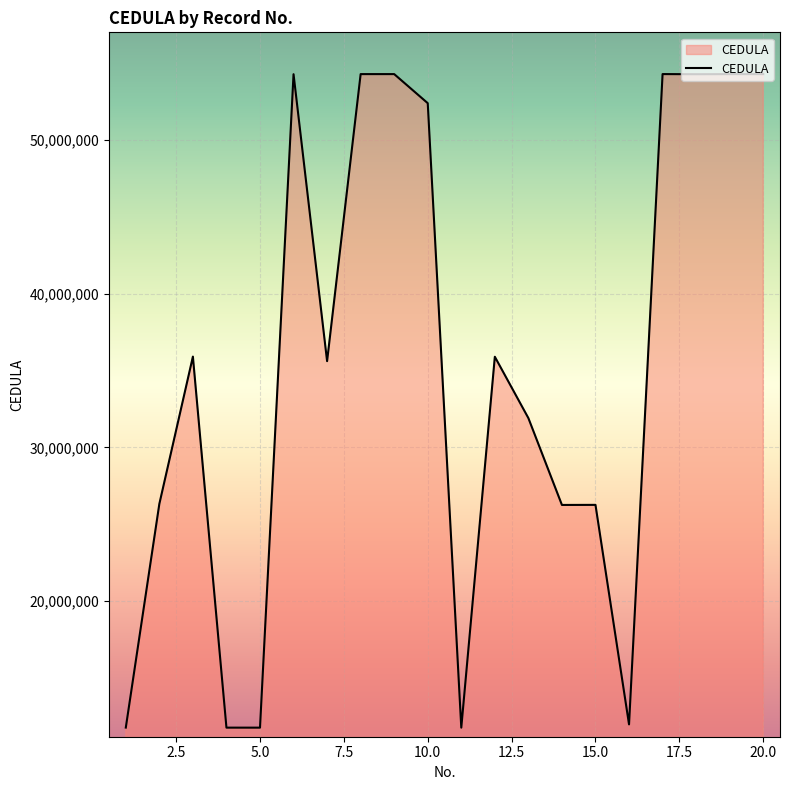

What is the greatest value displayed?

54259125